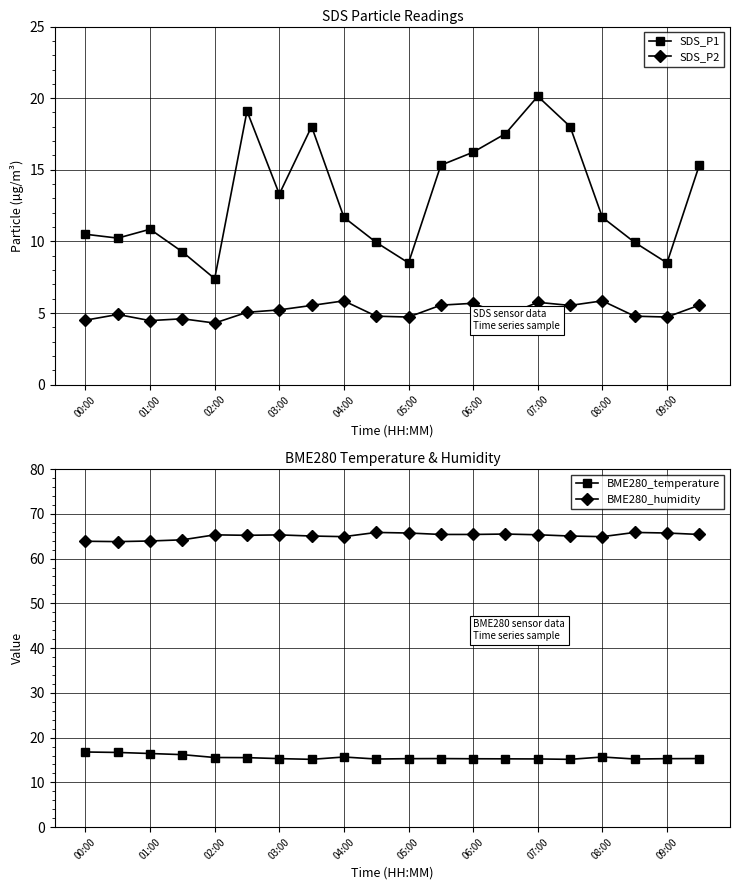

What are all the series names shown in the legend?

SDS_P1, SDS_P2, BME280_temperature, BME280_humidity